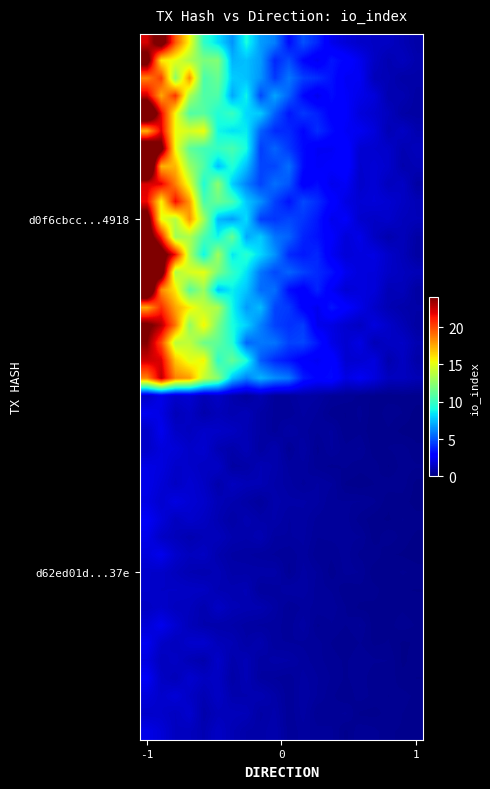

What is the maximum value shown in the chart?

30.7